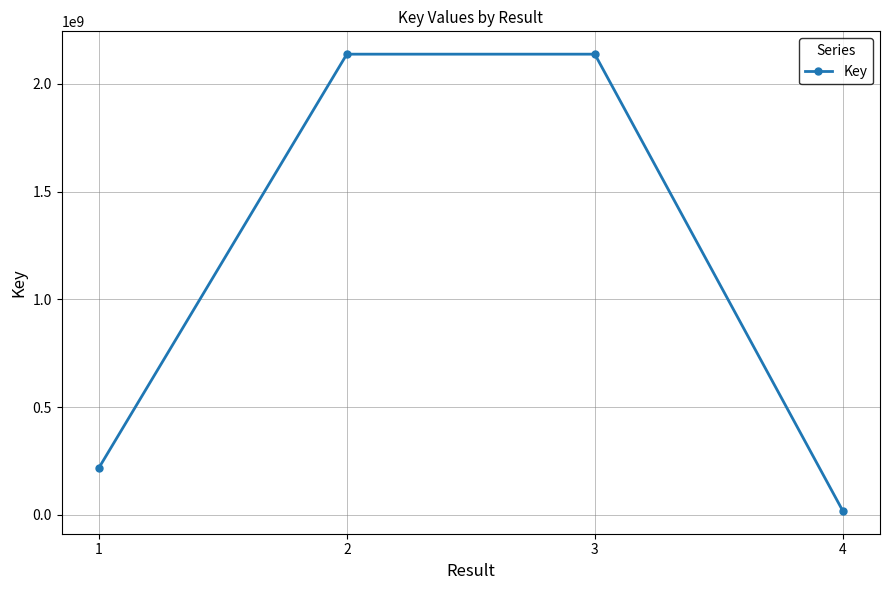

How many data points are less than 2137718247?

2